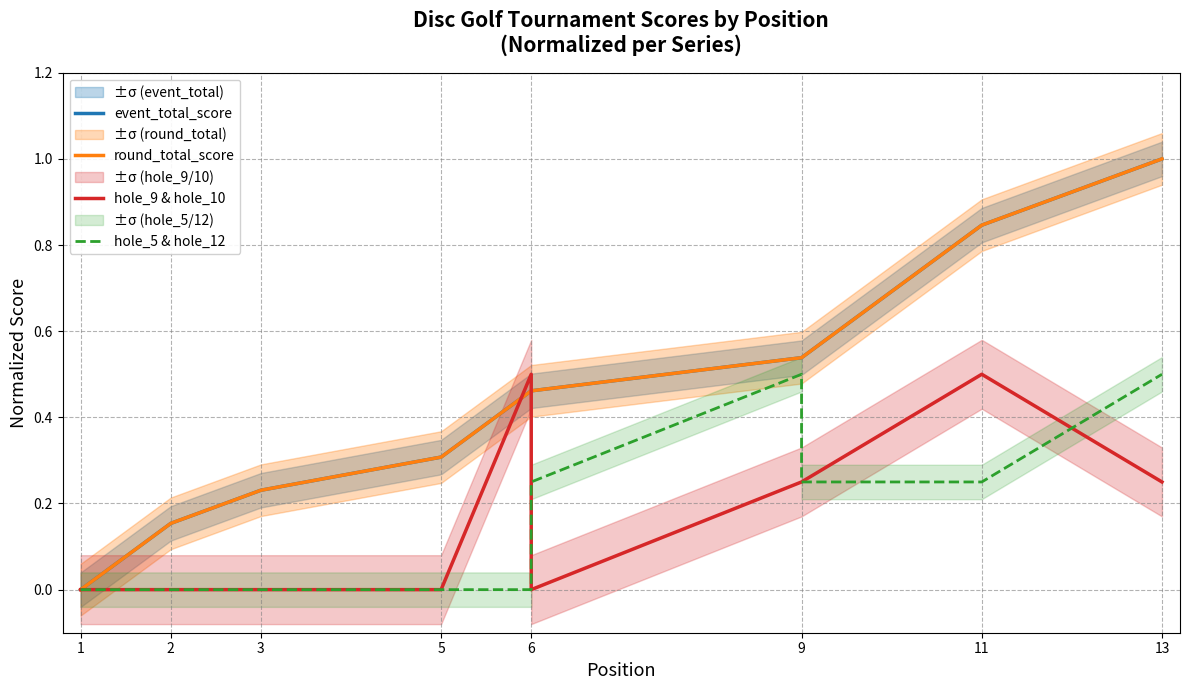

What is the difference between the second highest and second lowest values in the event_total_score series?

0.7